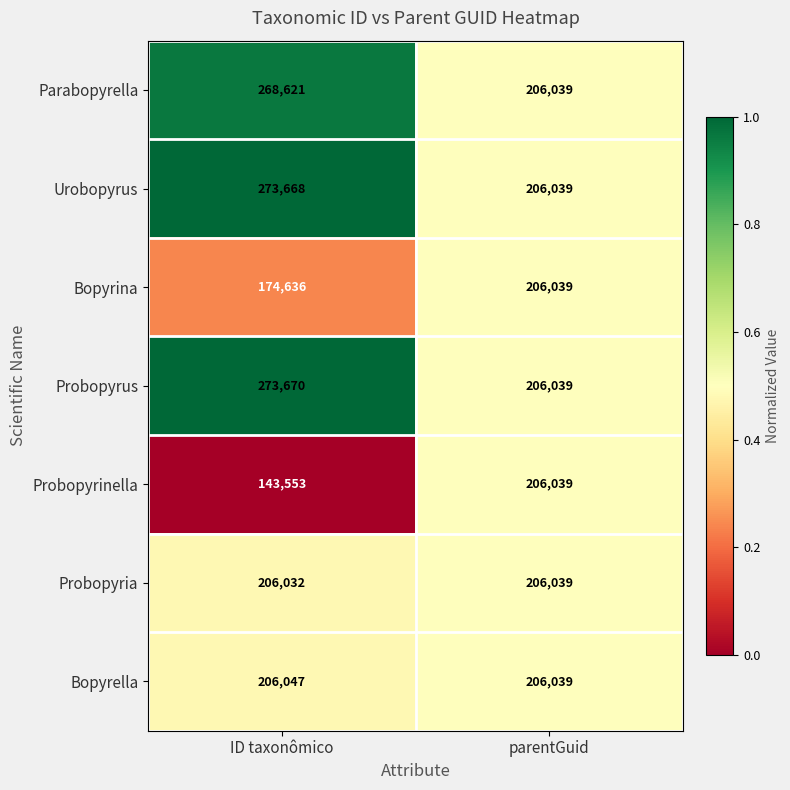

What is the sum of all Parabopyrella values?

474660